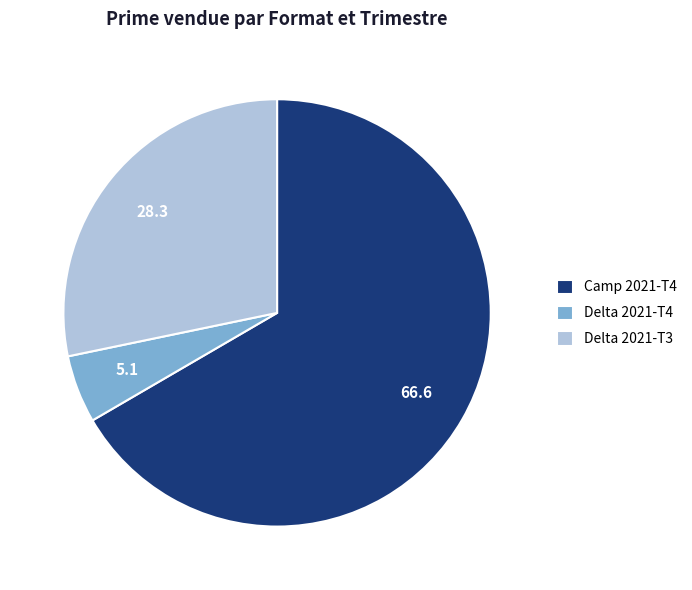

Which category has the biggest portion of the pie?

Camp 2021-T4